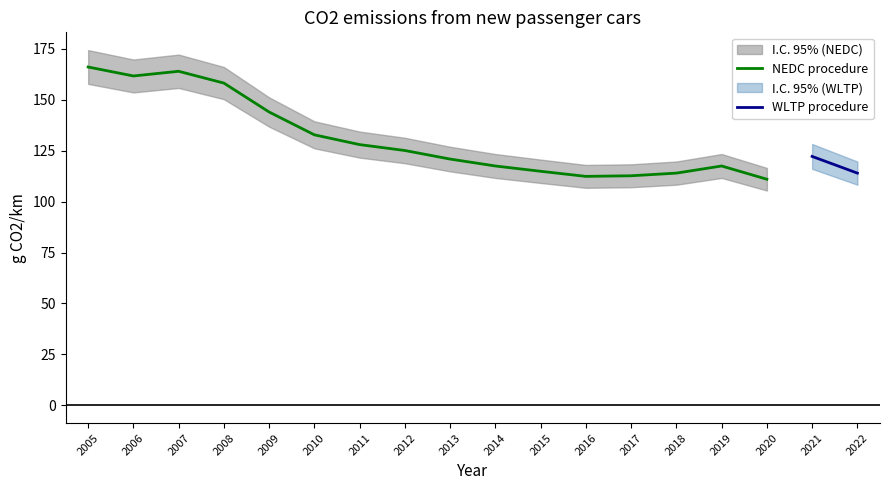

True or false: NEDC procedure has a value of 200.5 at 2018.

False